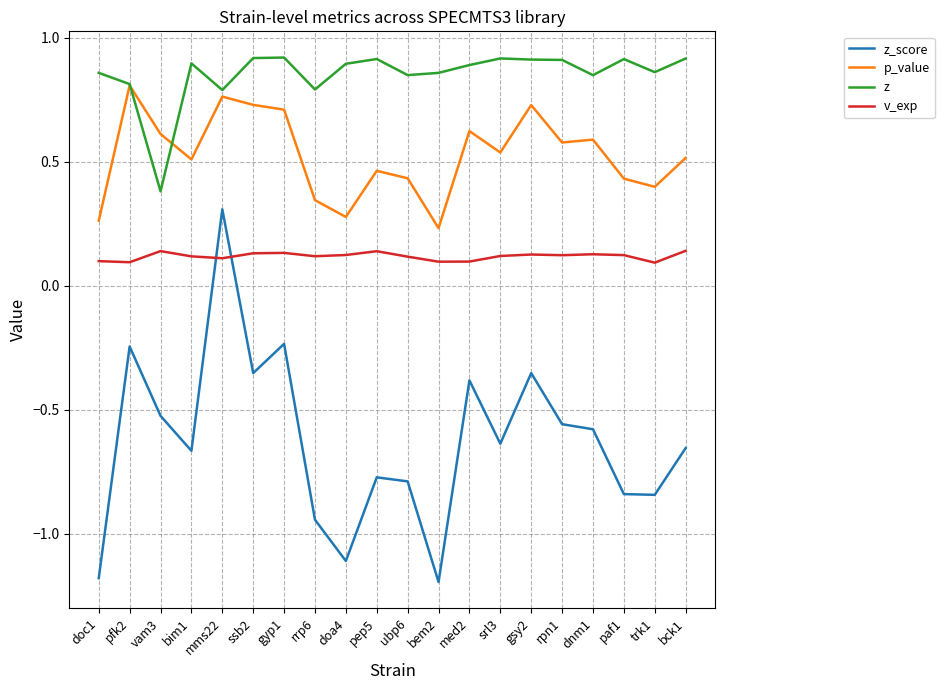

Which series has the largest range (max minus min)?

z_score